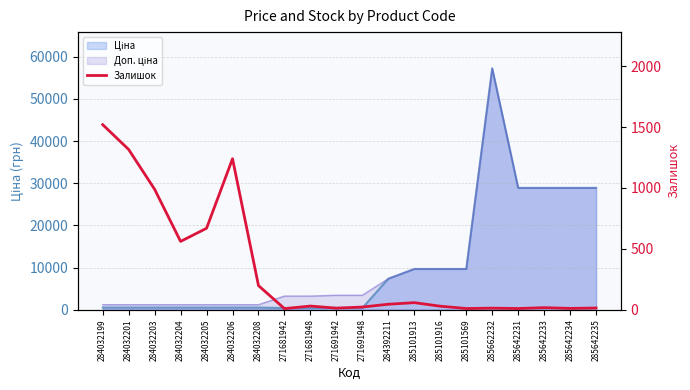

List the labels in order of value, largest first.

284032199, 284032201, 284032206, 284032203, 284032205, 284032204, 284032208, 285101913, 284392211, 271681948, 285101916, 271691948, 285642233, 285642235, 271691942, 285662232, 285642234, 285101569, 285642231, 271681942